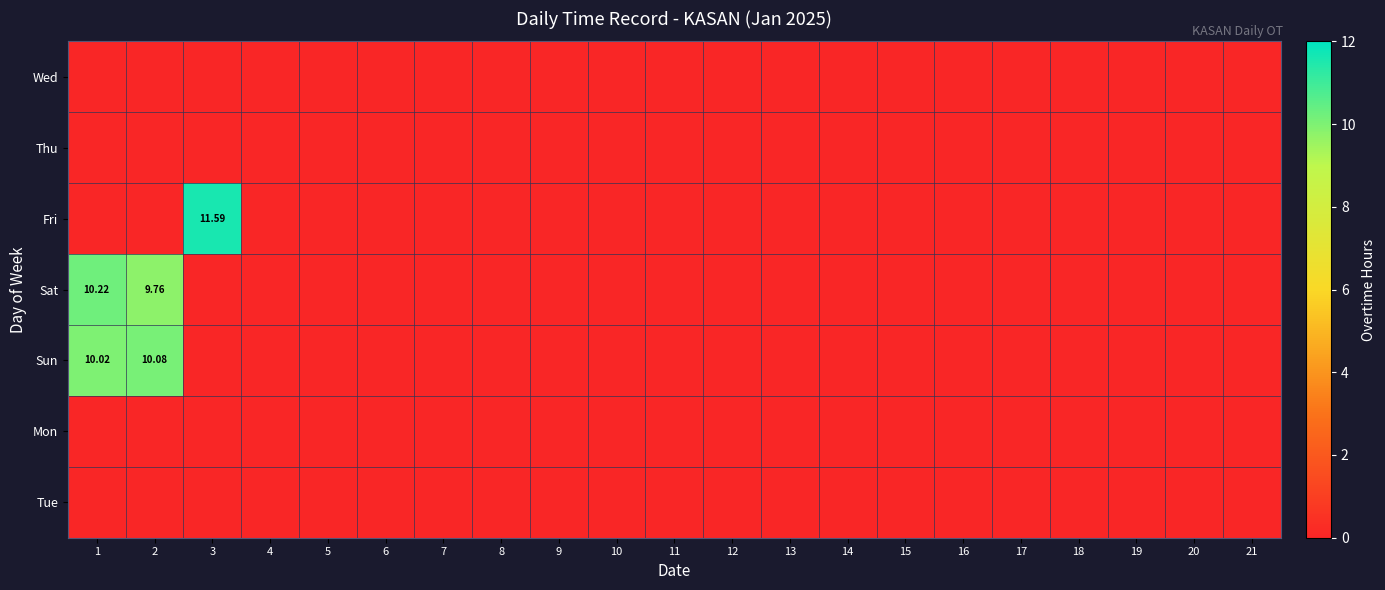

At which category is the sum across all series the highest?

1